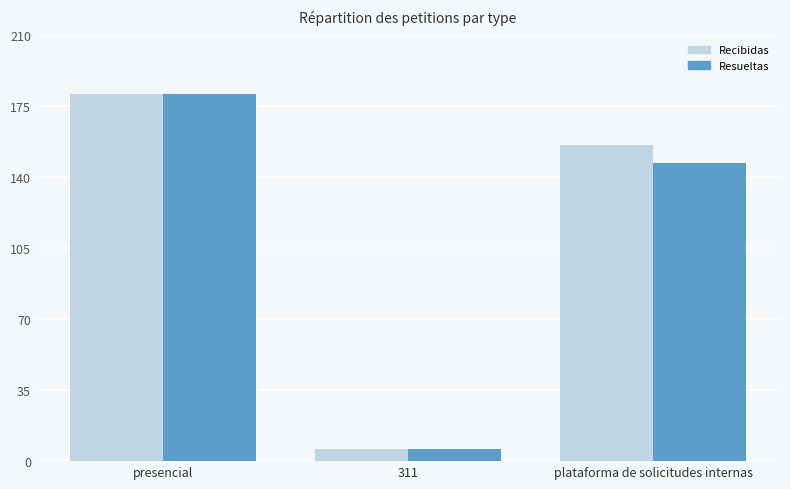

Count the Recibidas values in the range 6 to 181.

3